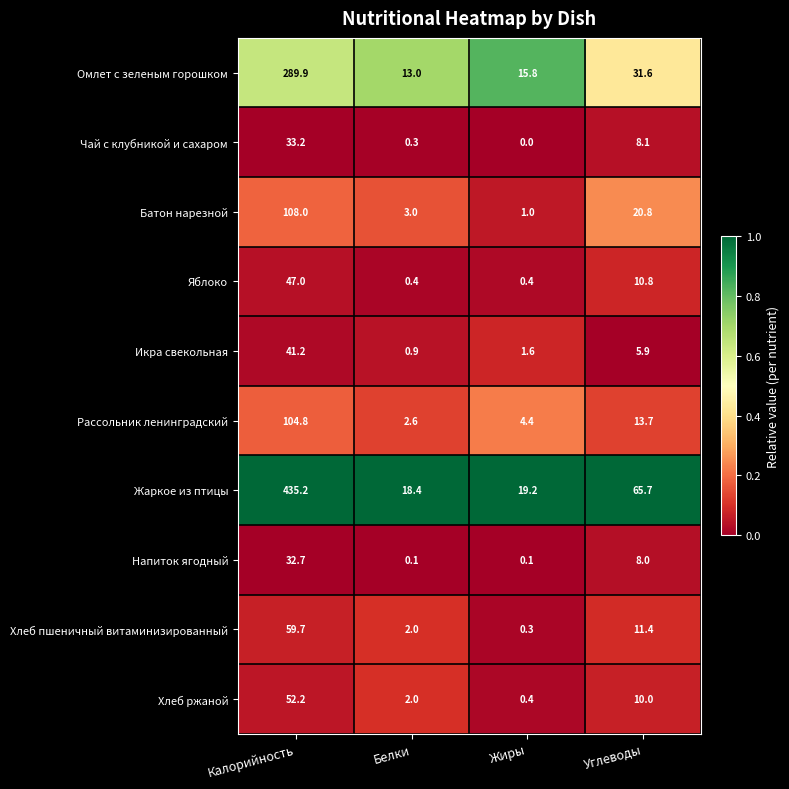

Which series has the largest total across all categories?

Жаркое из птицы